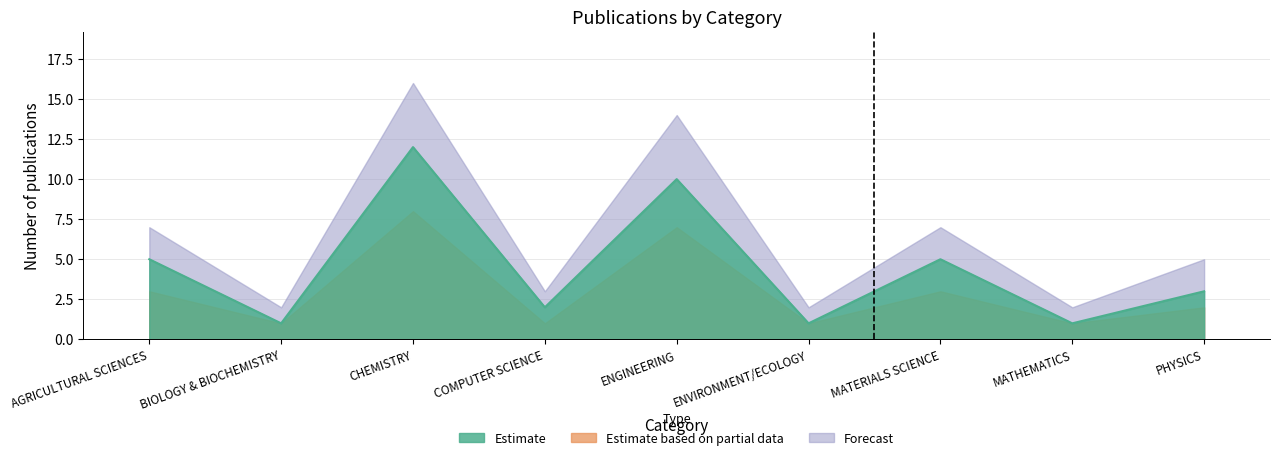

What is the average value of the Estimate based on partial data series?

3